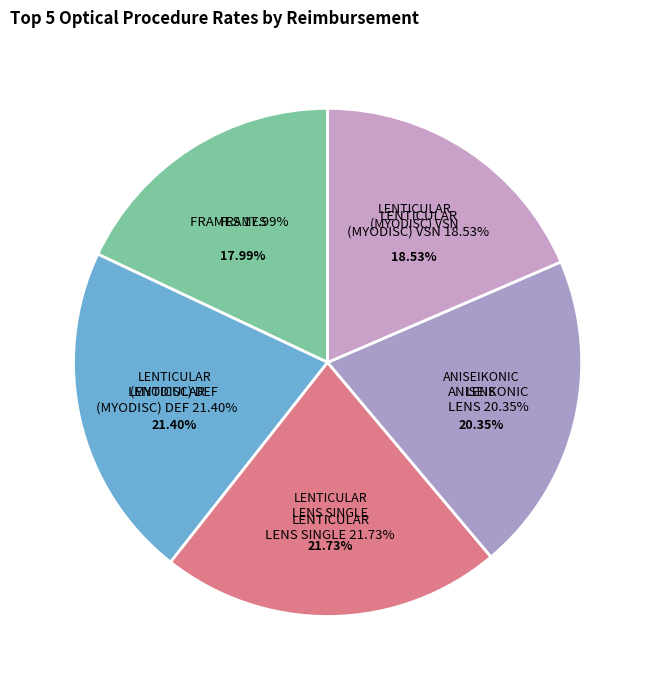

How many segments does this pie chart have?

5